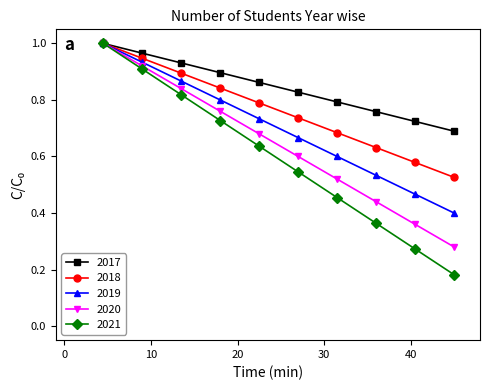

True or false: 2020 has more than 1 points higher than both neighbors.

False